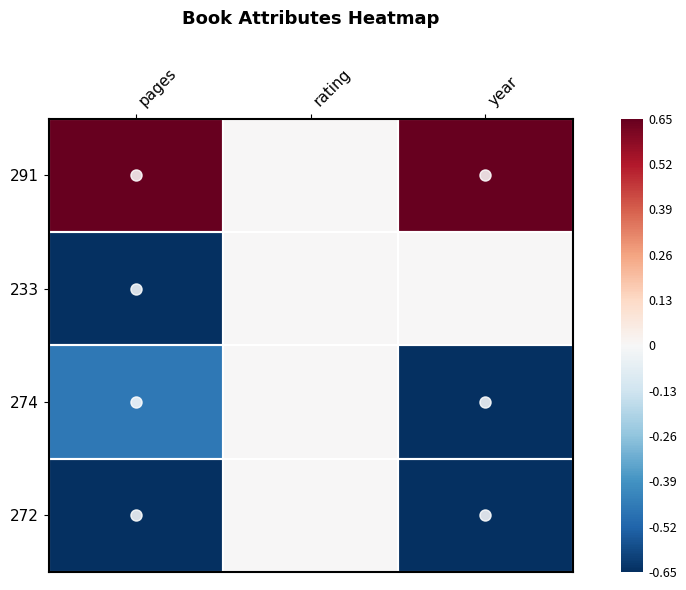

Which has a higher value, year or pages?

year